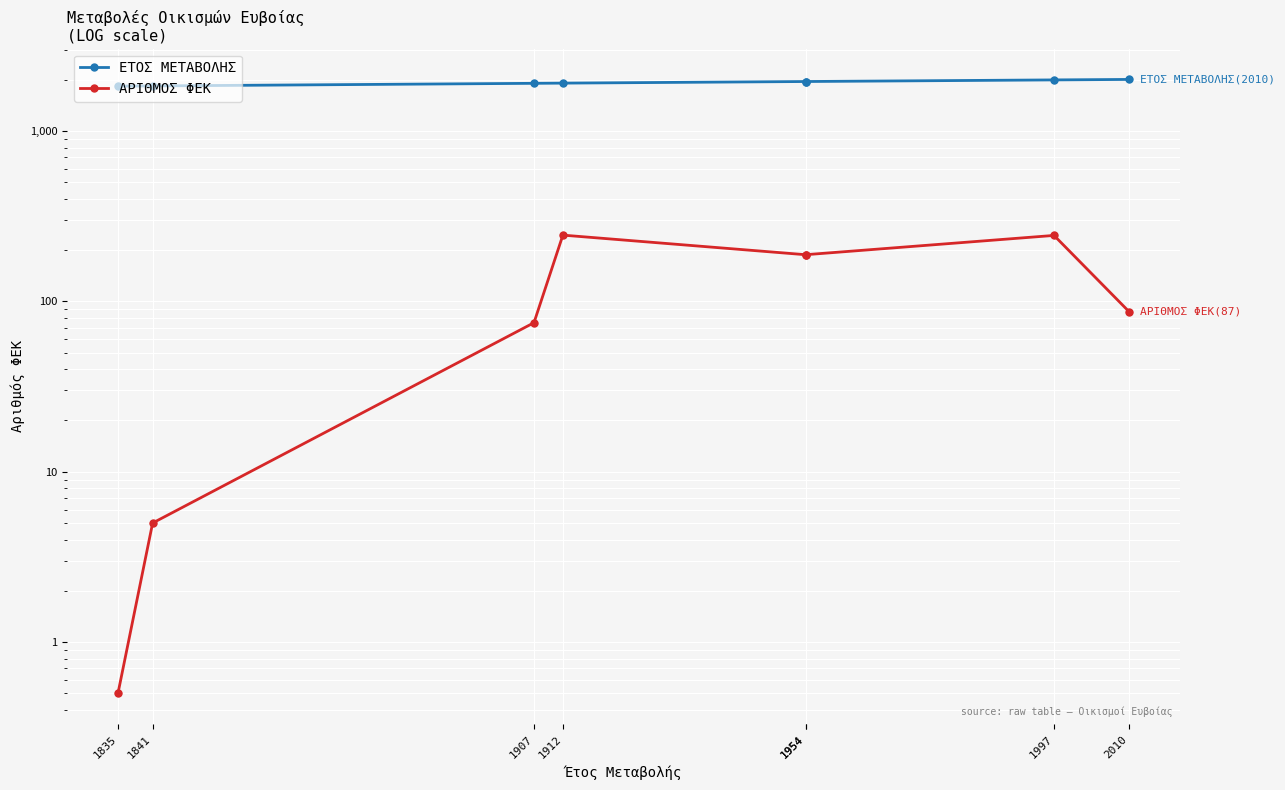

Is the value of ΕΤΟΣ ΜΕΤΑΒΟΛΗΣ at 1907 greater than the value of ΑΡΙΘΜΟΣ ΦΕΚ at 1835?

Yes